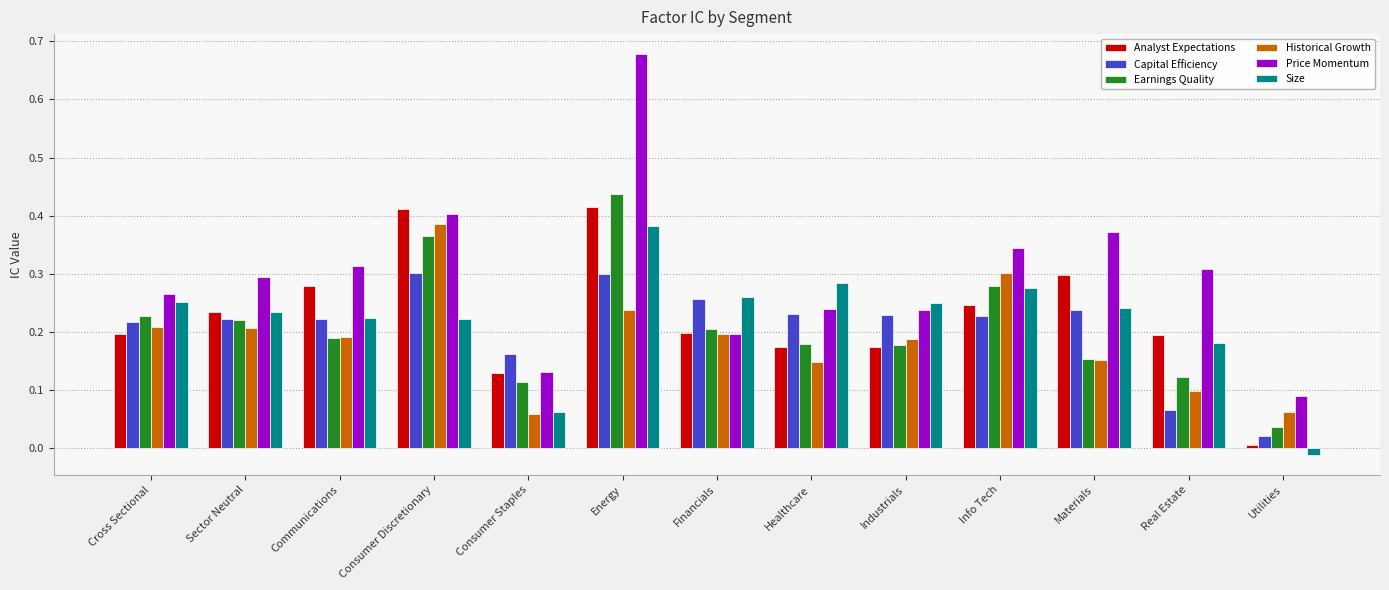

Which series has the largest total across all categories?

Price Momentum